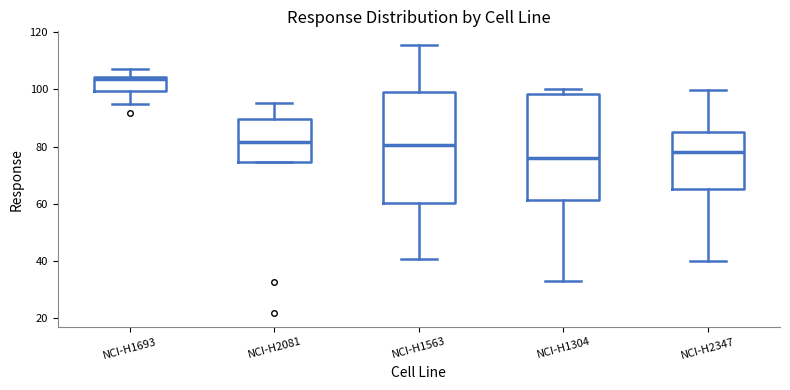

Reading left to right, read every box against the y-axis: the position of its median line, the range the box covers, and the ends of its whiskers. The values are not printed on the chart, so give them approximately, as read against the axis.

NCI-H1693: median 104, box 100 to 104, whiskers 94 to 108
NCI-H2081: median 82, box 74 to 90, whiskers 74 to 96
NCI-H1563: median 80, box 60 to 100, whiskers 40 to 116
NCI-H1304: median 76, box 62 to 98, whiskers 34 to 100
NCI-H2347: median 78, box 66 to 86, whiskers 40 to 100